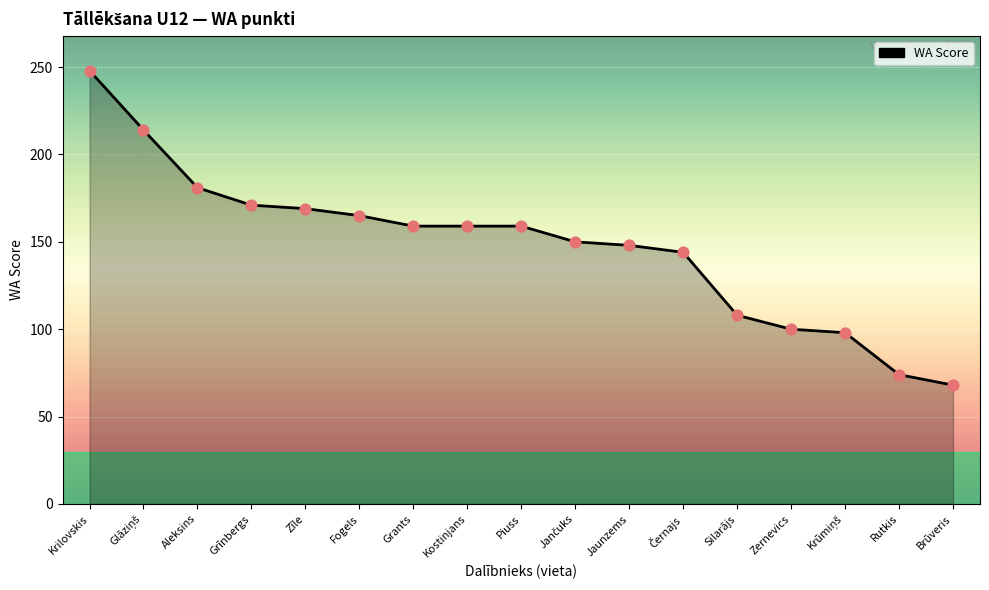

What is the ratio of the value at Kostinjans to the value at Rutkis?

2.1